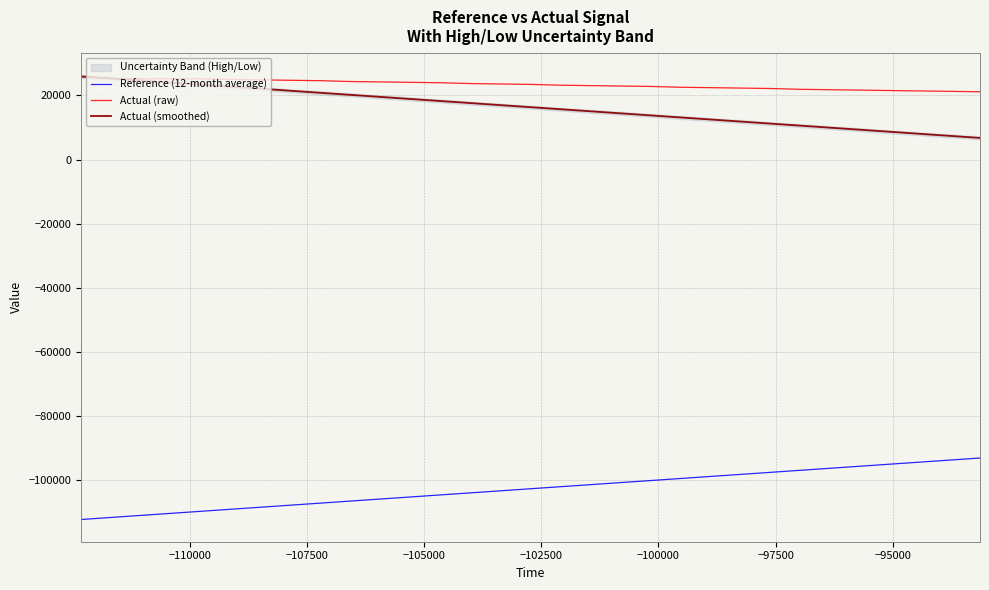

Count the number of data series in this chart.

3